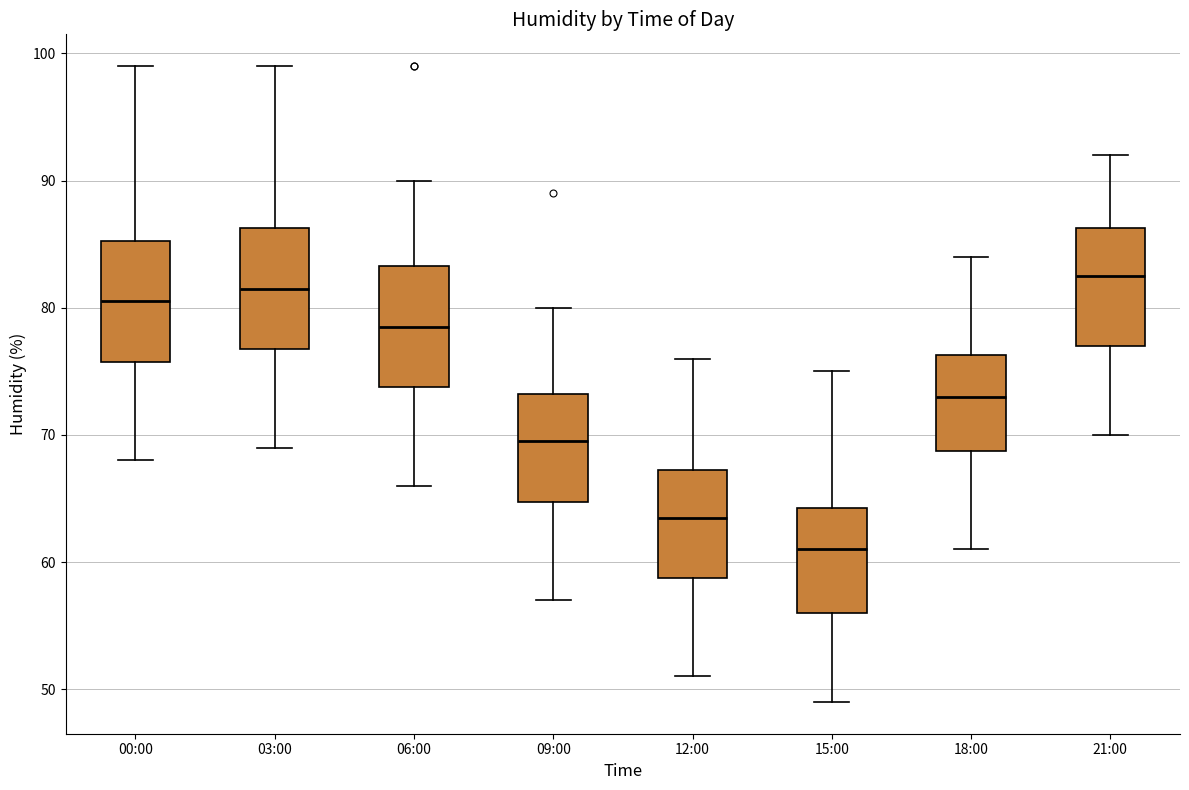

Reading left to right, read every box against the y-axis: the position of its median line, the range the box covers, and the ends of its whiskers. The values are not printed on the chart, so give them approximately, as read against the axis.

00:00: median 81, box 76 to 85, whiskers 68 to 99
03:00: median 82, box 77 to 86, whiskers 69 to 99
06:00: median 79, box 74 to 83, whiskers 66 to 90
09:00: median 70, box 65 to 73, whiskers 57 to 80
12:00: median 64, box 59 to 67, whiskers 51 to 76
15:00: median 61, box 56 to 64, whiskers 49 to 75
18:00: median 73, box 69 to 76, whiskers 61 to 84
21:00: median 83, box 77 to 86, whiskers 70 to 92